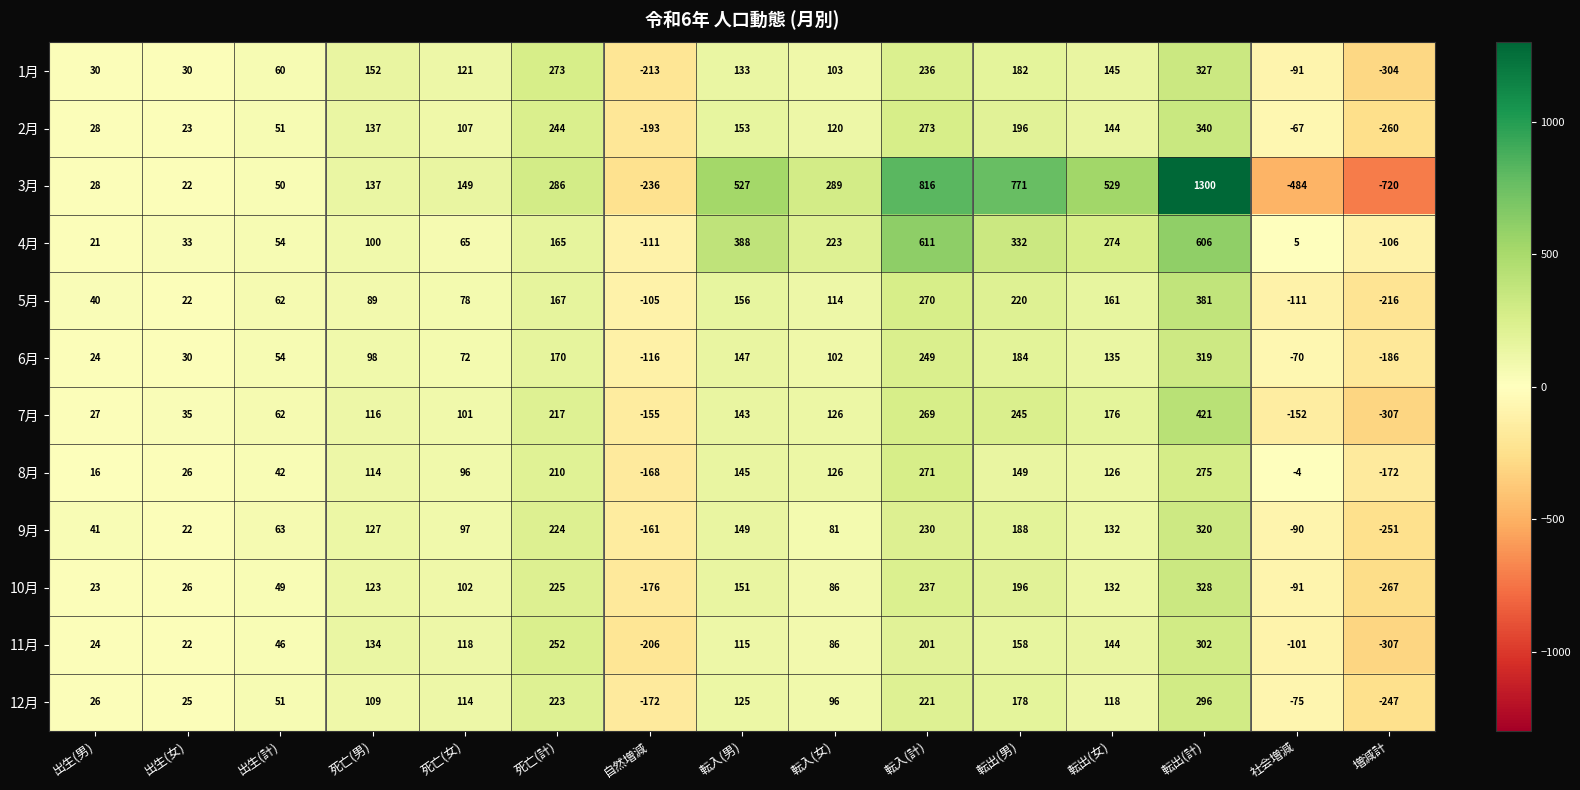

What is the approximate value of 5月 at 増減計?

-216